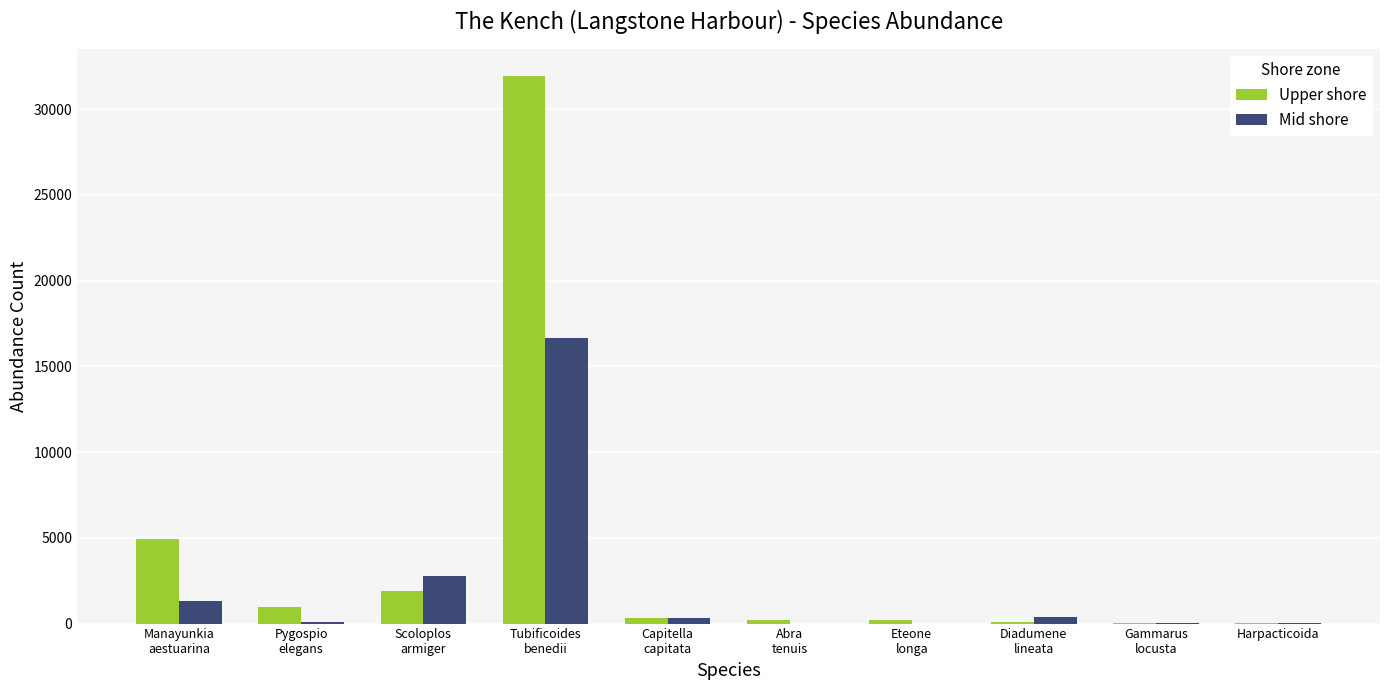

What are all the series names shown in the legend?

Upper shore, Mid shore